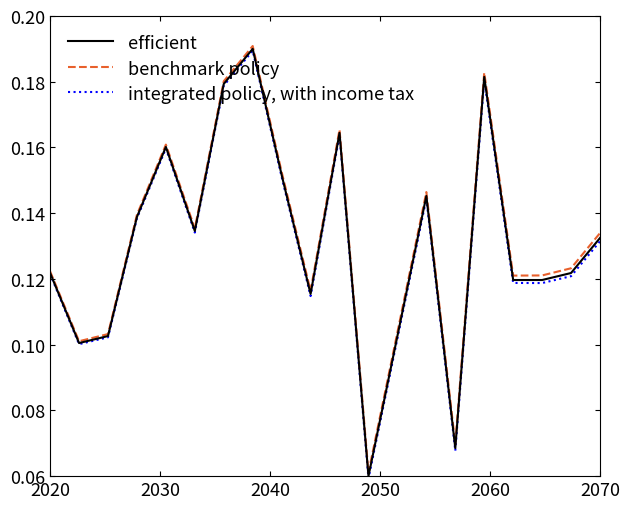

Rank the series by their maximum value, from highest to lowest.

benchmark policy, efficient, integrated policy, with income tax